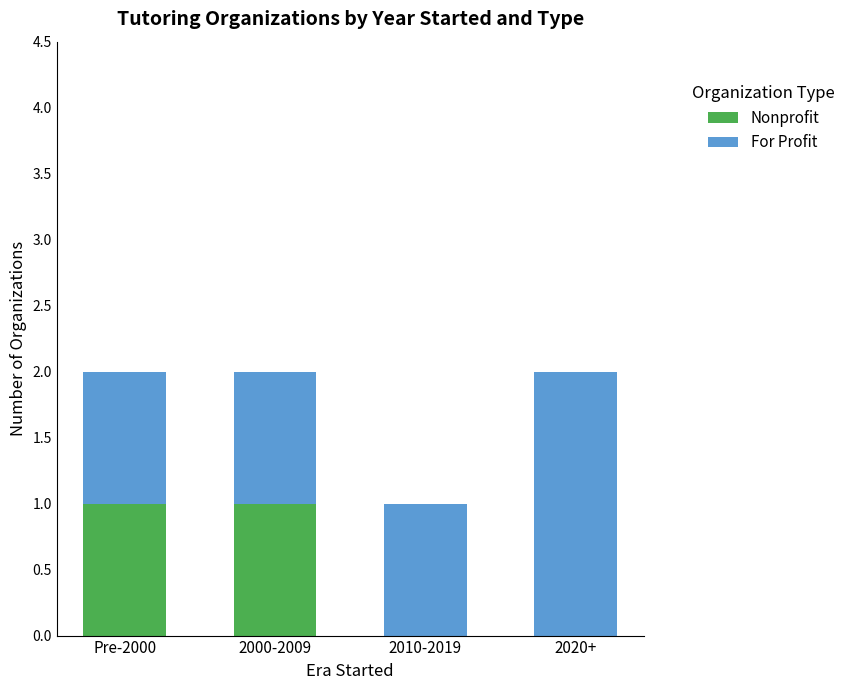

Reading left to right, what are the values for Nonprofit?

Pre-2000=1	2000-2009=1	2010-2019=0	2020+=0